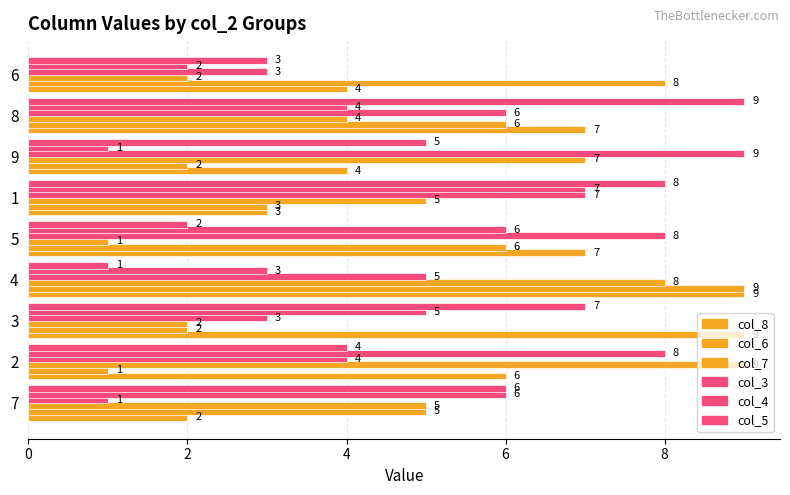

How many data points in col_7 are less than 5?

4